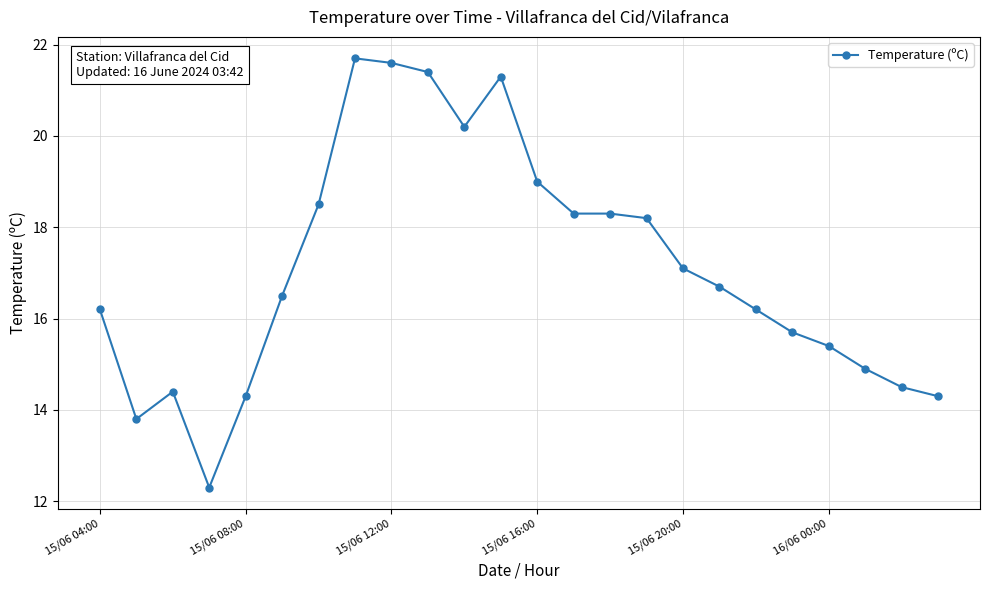

What is the sum of all values?

410.8